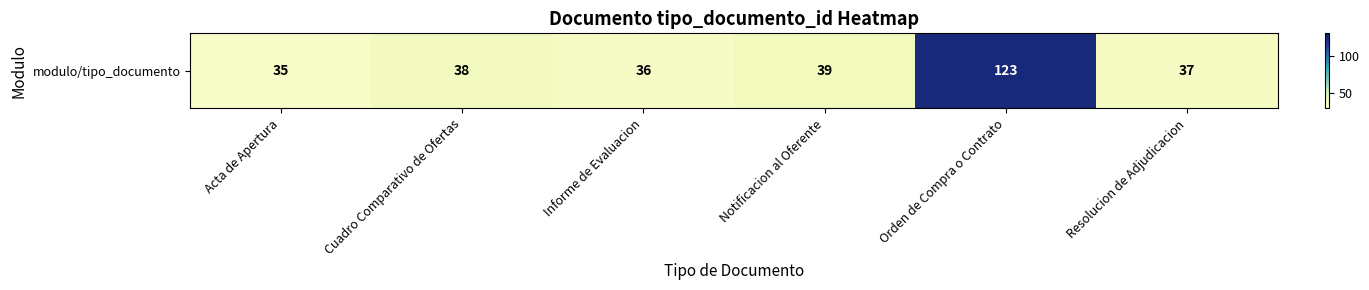

Reading left to right, list all the values displayed in this chart.

Acta de Apertura=35	Cuadro Comparativo de Ofertas=38	Informe de Evaluacion=36	Notificacion al Oferente=39	Orden de Compra o Contrato=123	Resolucion de Adjudicacion=37